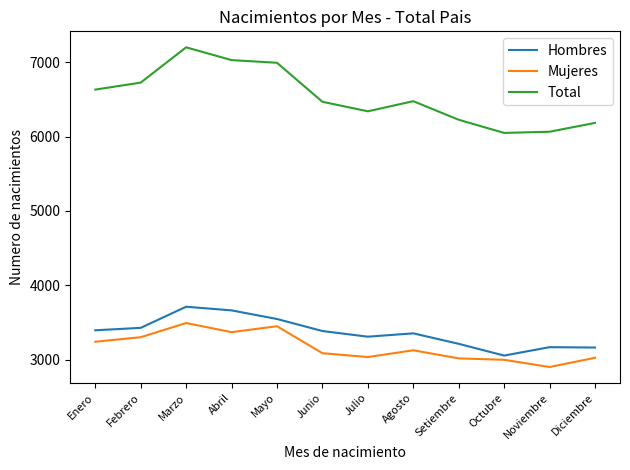

How many lines are shown in the chart?

3